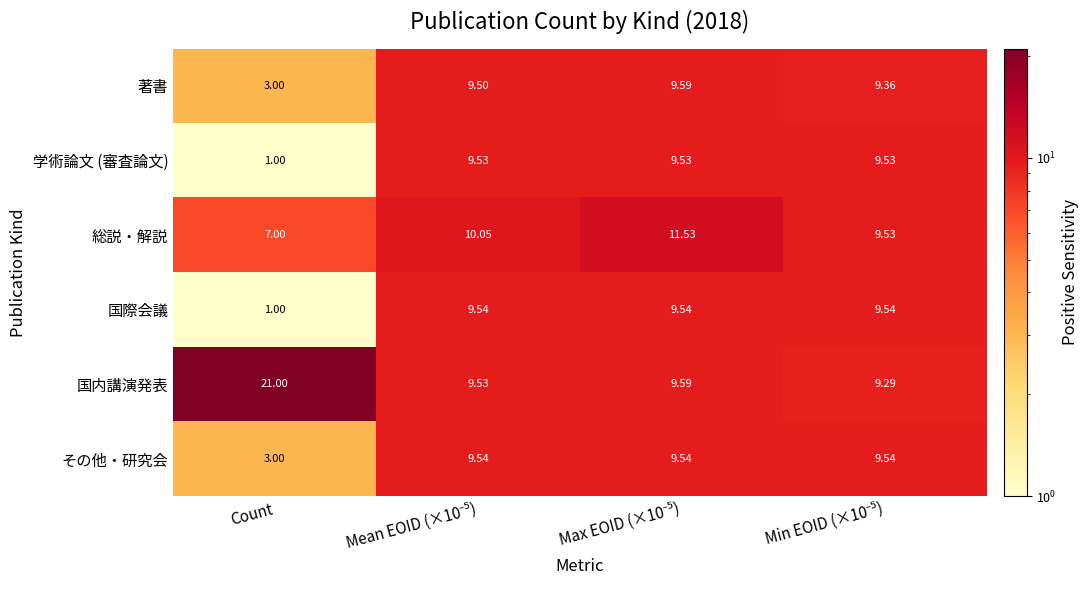

Which category has the lowest value across all series?

Count